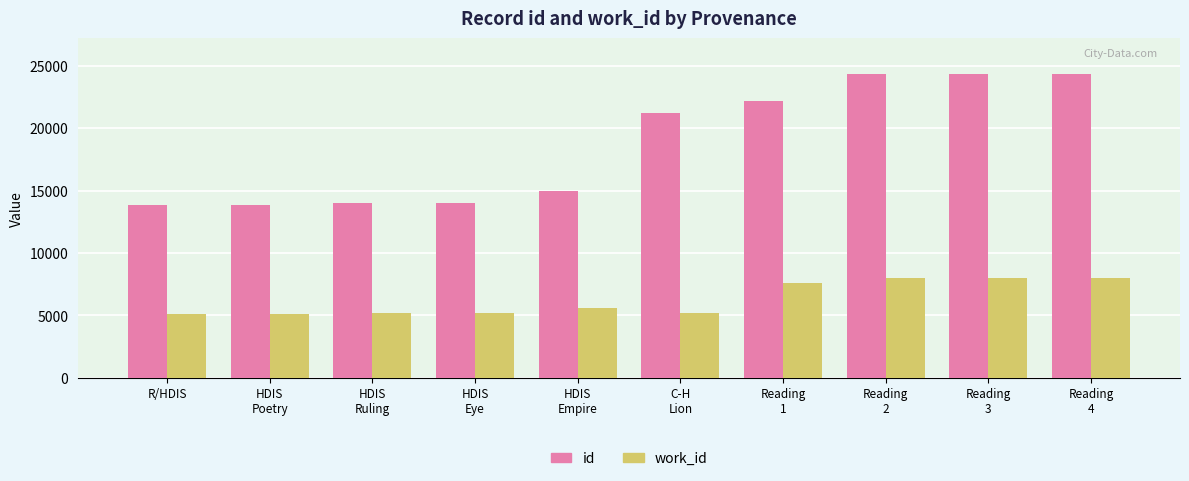

At how many categories does at least one series exceed 19077?

5